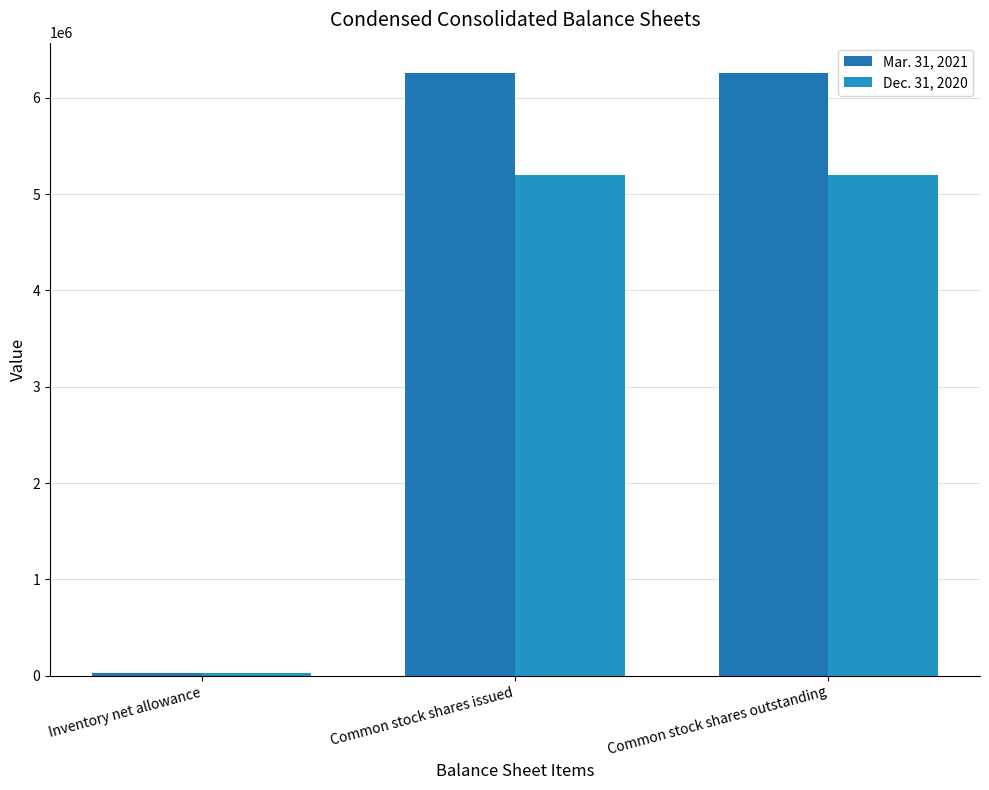

Reading right to left, list all the values displayed in this chart.

Mar. 31, 2021: 6259257	6259257	23654
Dec. 31, 2020: 5199997	5199997	26052